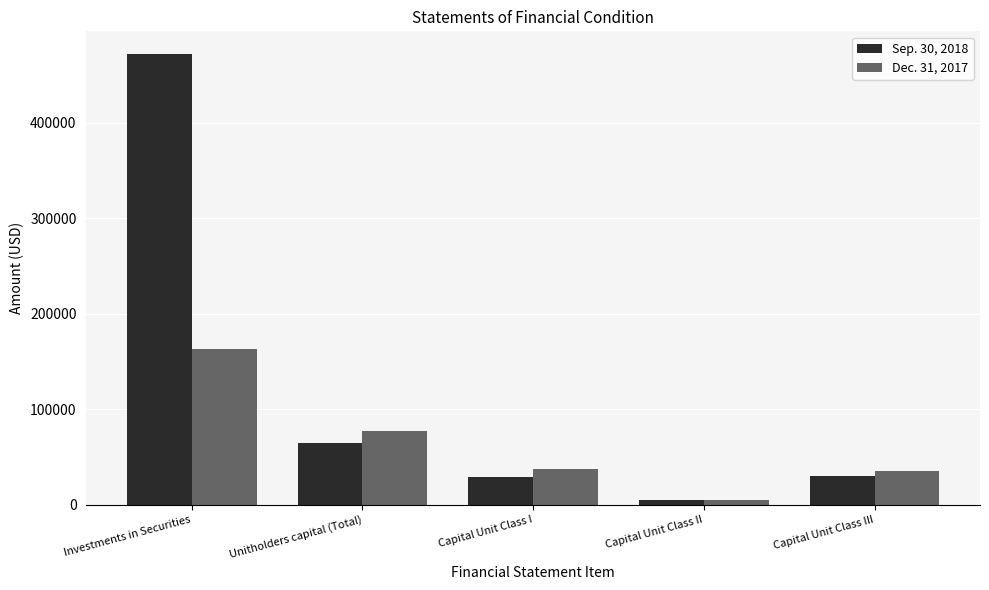

What position from the right is Unitholders capital (Total)?

4